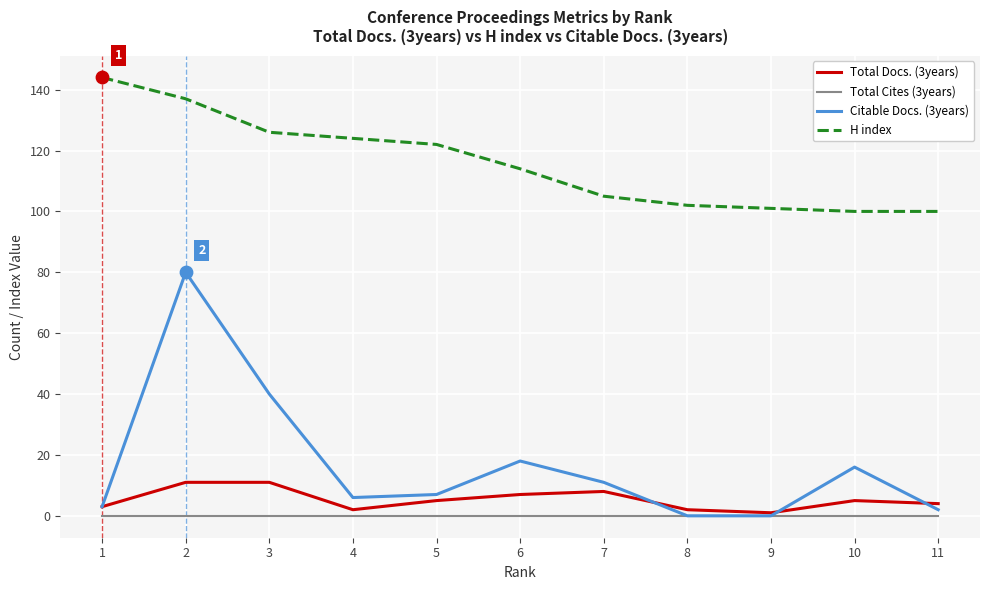

Which series has the largest range (max minus min)?

Citable Docs. (3years)